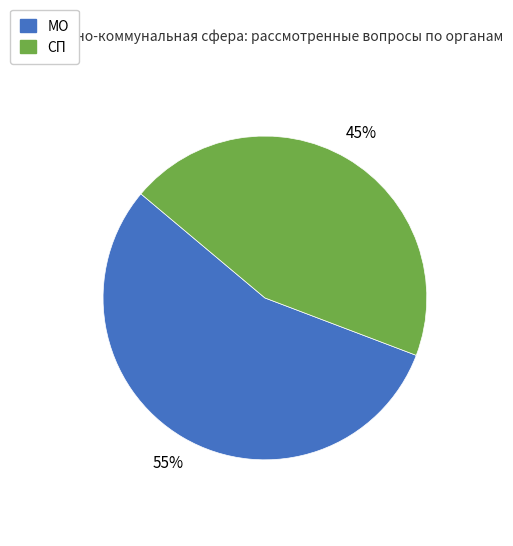

Is there a majority slice in this chart?

Yes